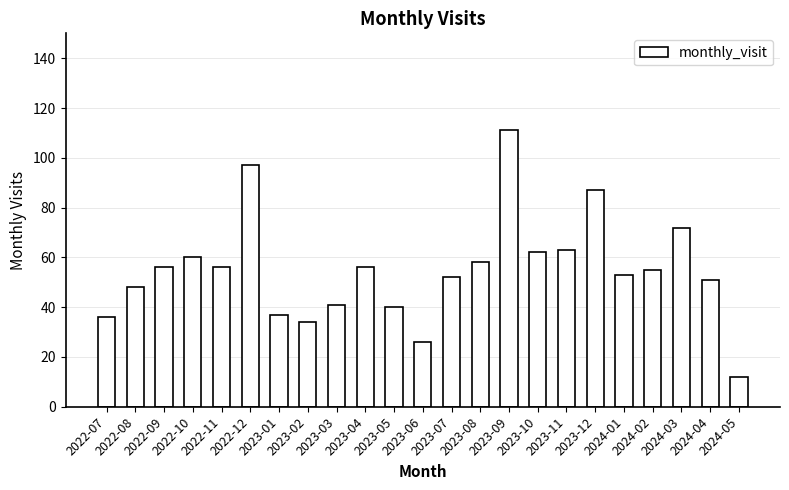

Does the chart contain any negative values?

No